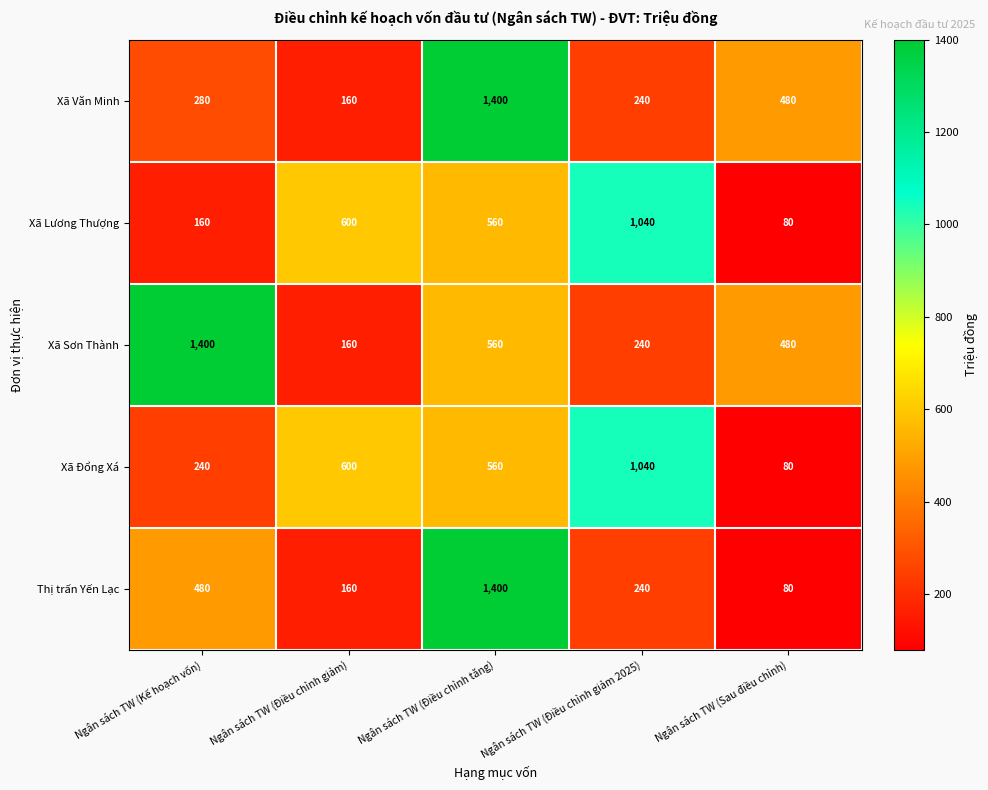

Rank the categories by Thị trấn Yến Lạc value from lowest to highest.

Ngân sách TW (Sau điều chỉnh), Ngân sách TW (Điều chỉnh giảm), Ngân sách TW (Điều chỉnh giảm 2025), Ngân sách TW (Kế hoạch vốn), Ngân sách TW (Điều chỉnh tăng)